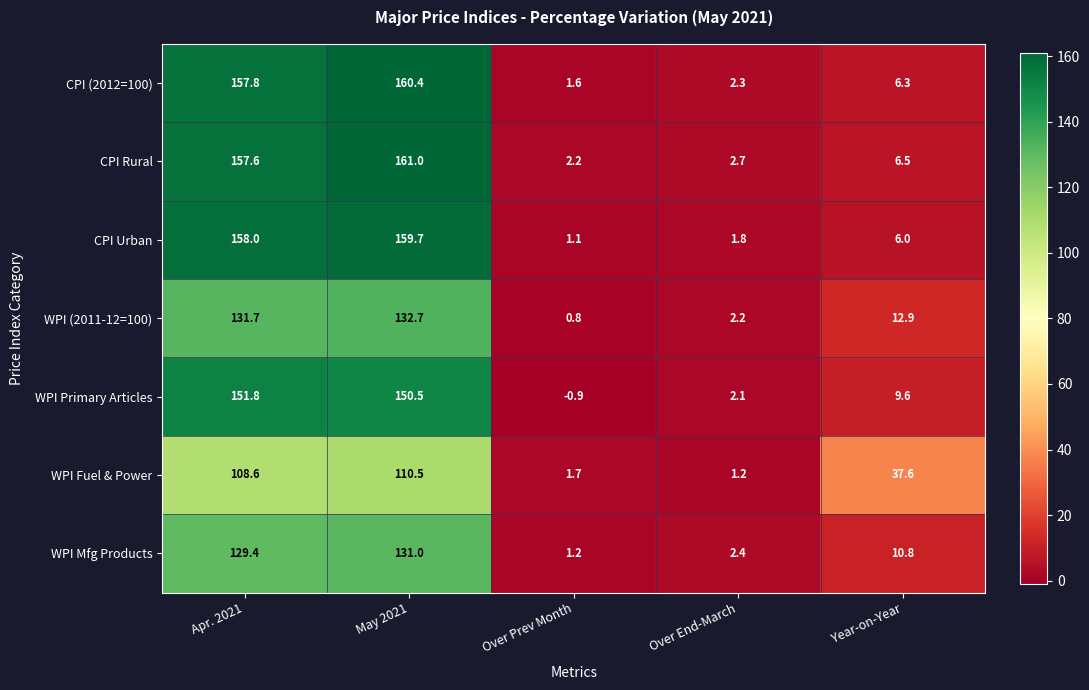

What is the greatest value displayed?

161.0